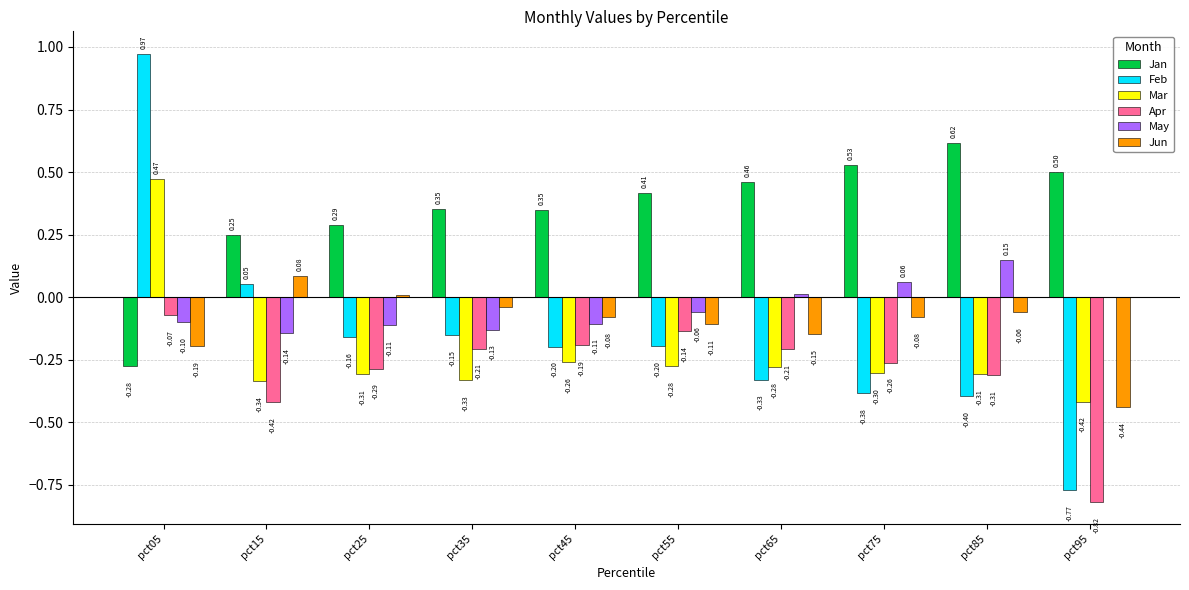

Which category has the highest value in the Apr series?

pct05